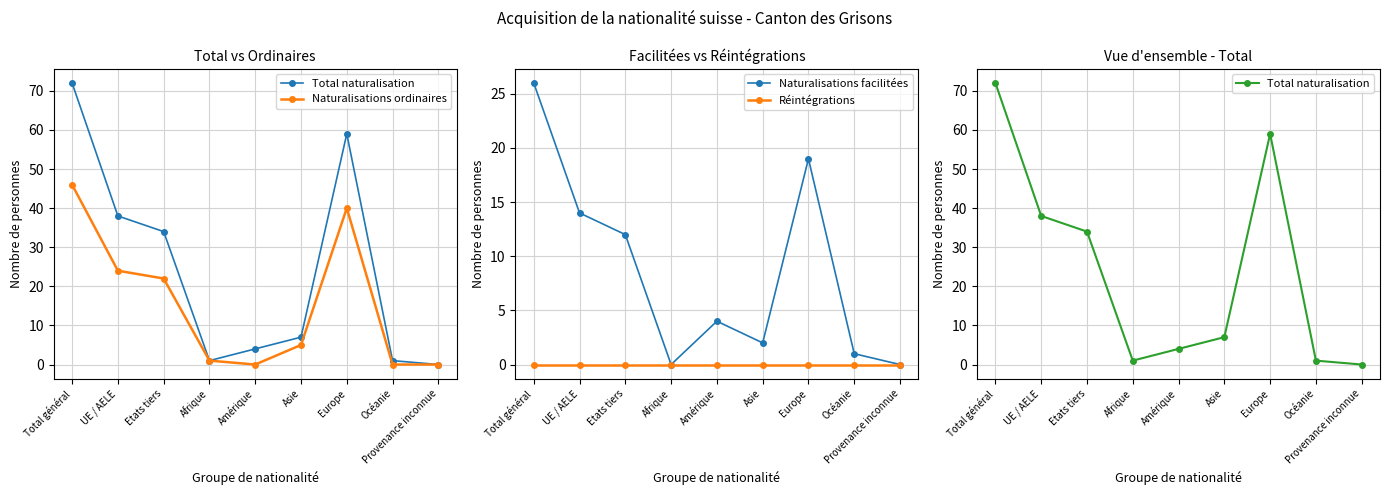

What position from the right is UE / AELE?

8